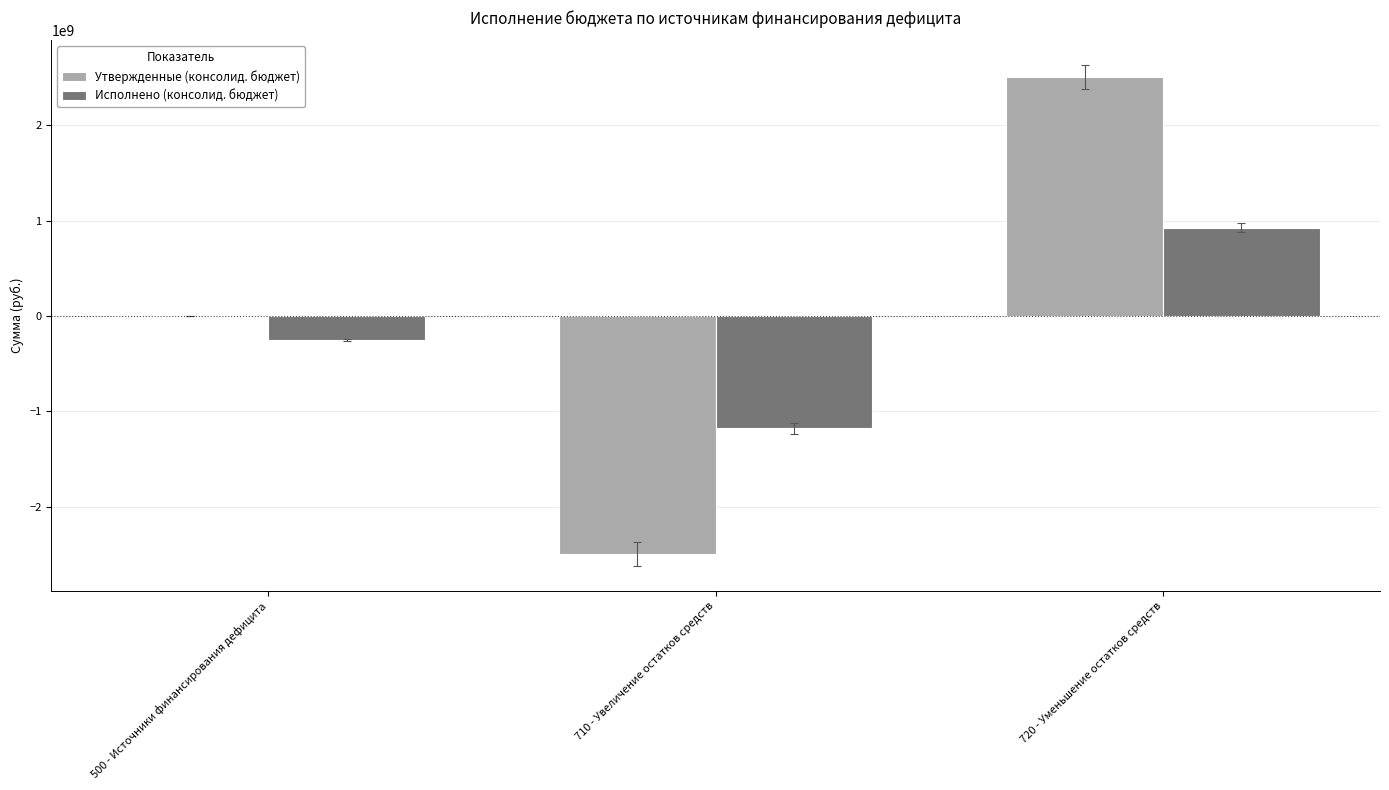

True or false: Исполнено (консолид. бюджет) has a value of -1179262583.3 at 710 - Увеличение остатков средств.

True